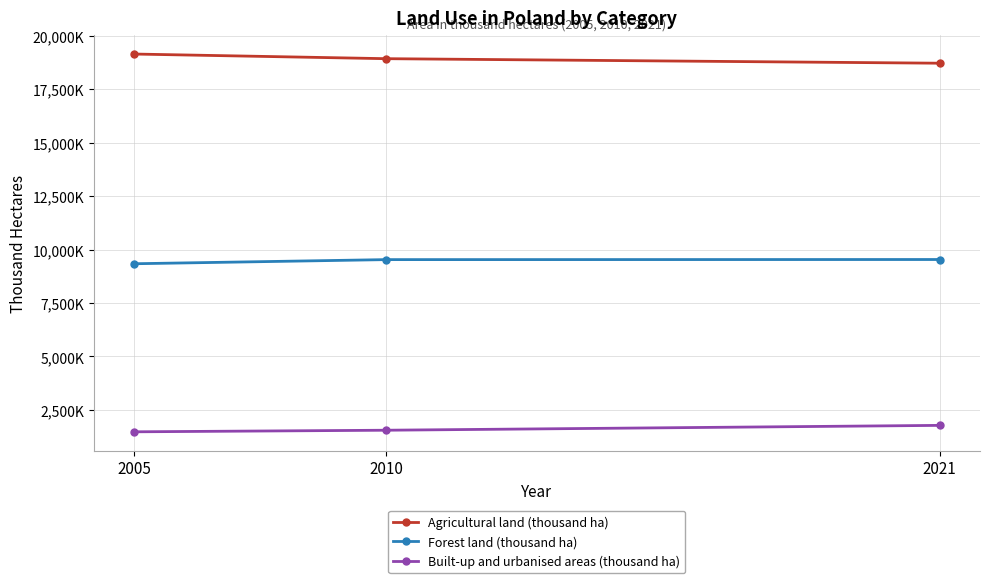

Is this an area chart (filled region under the line)?

No